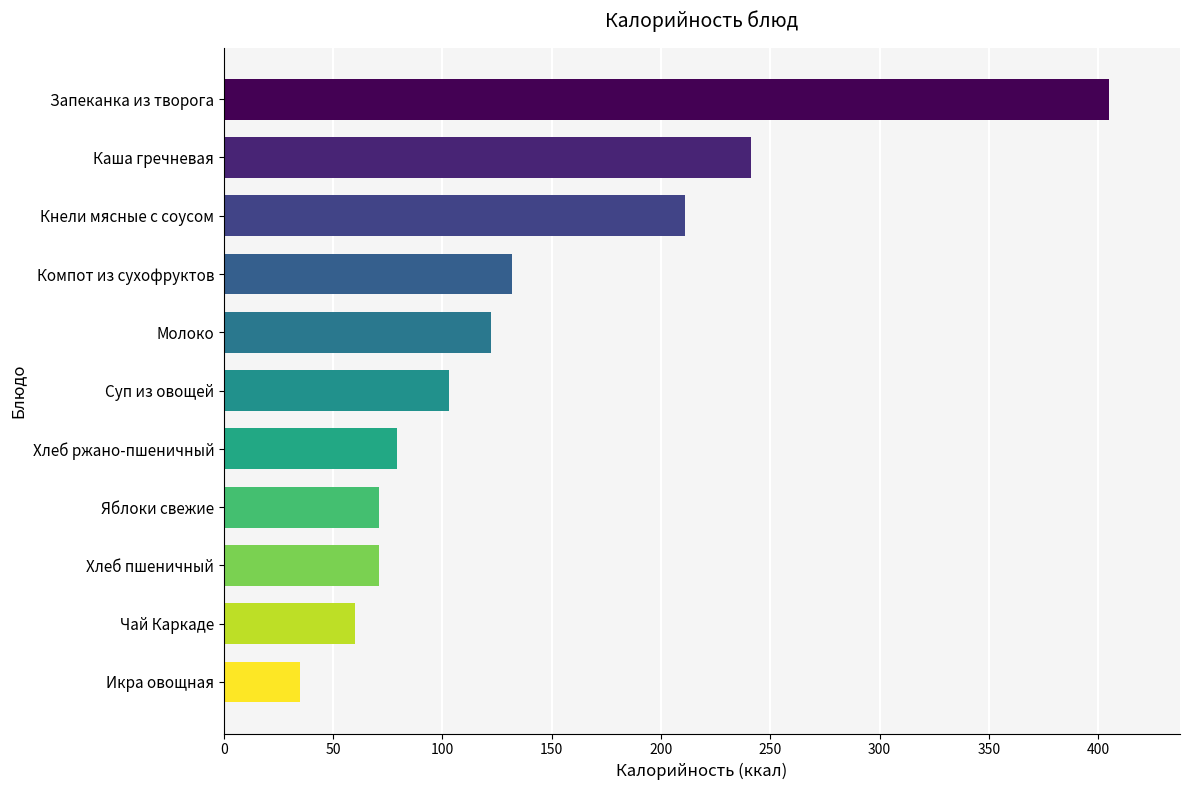

Which has a higher value, Икра овощная or Запеканка из творога?

Запеканка из творога